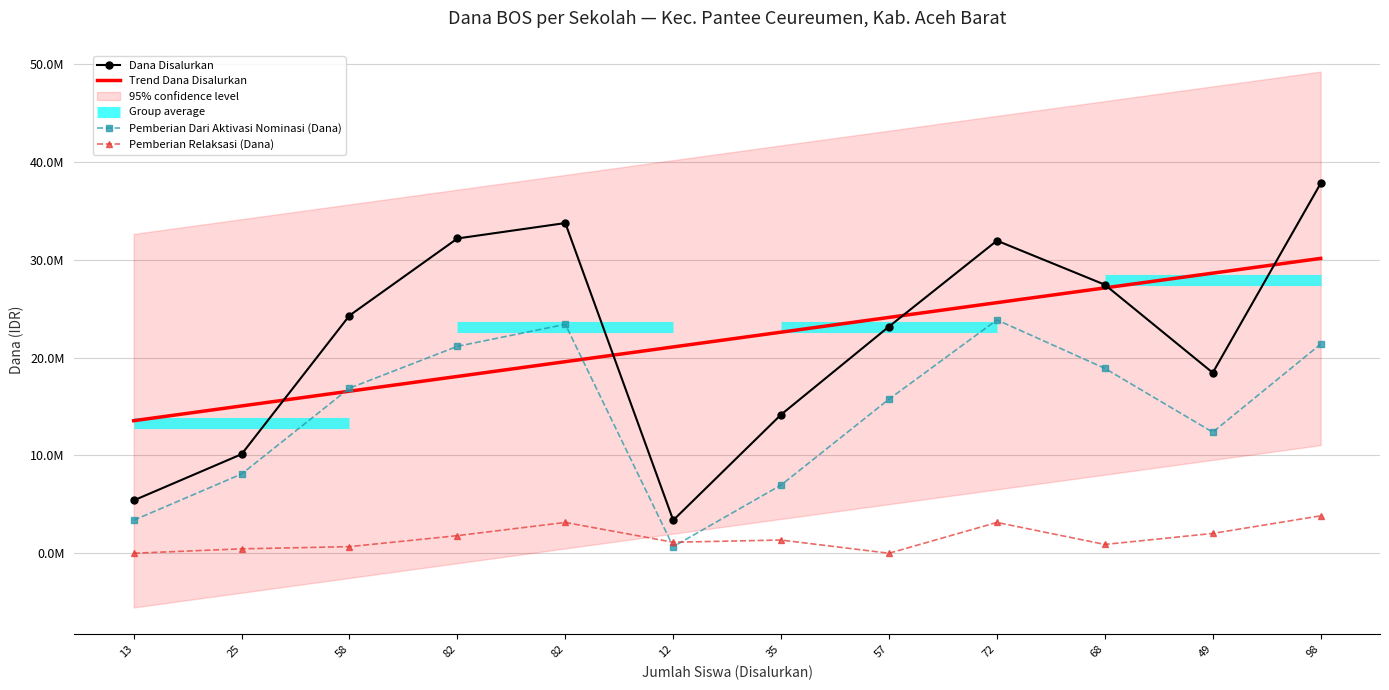

True or false: Pemberian Dari Aktivasi Nominasi (Dana) and Pemberian Relaksasi (Dana) intersect in this chart.

True